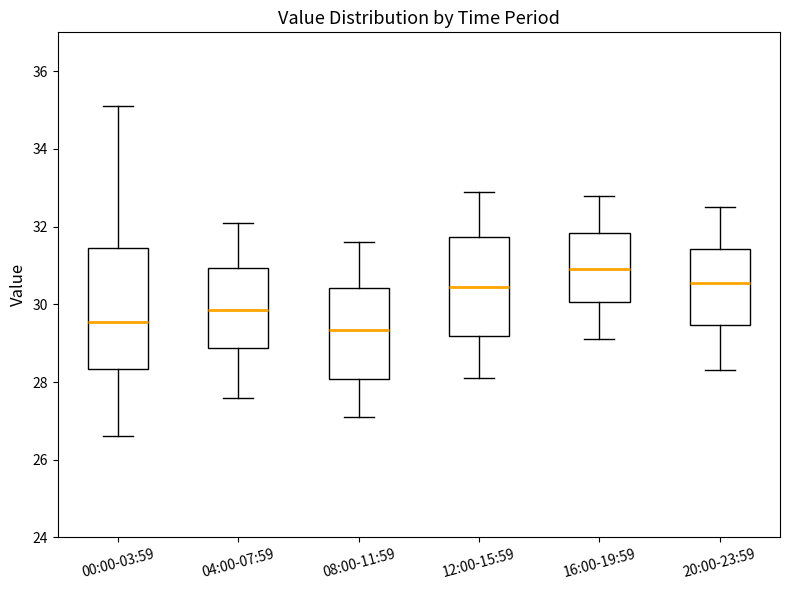

Where does the upper whisker of the box for 04:00-07:59 end on the y-axis? The values are not printed on the chart, so give them approximately, as read against the axis.

32.2